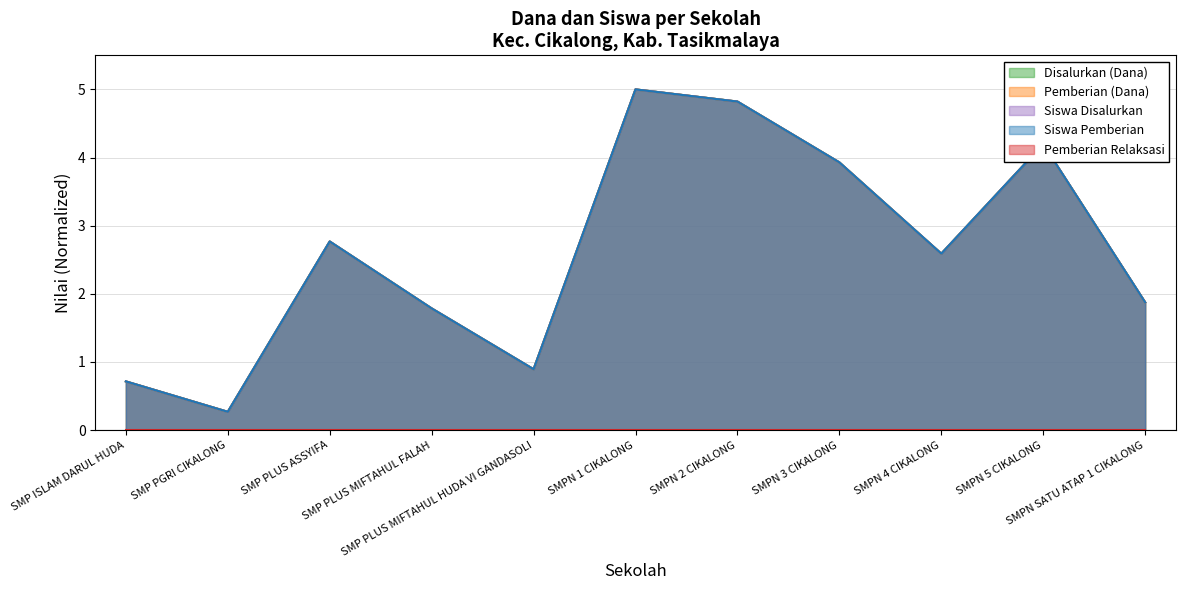

Which category has the highest value in the Siswa Pemberian series?

SMPN 1 CIKALONG